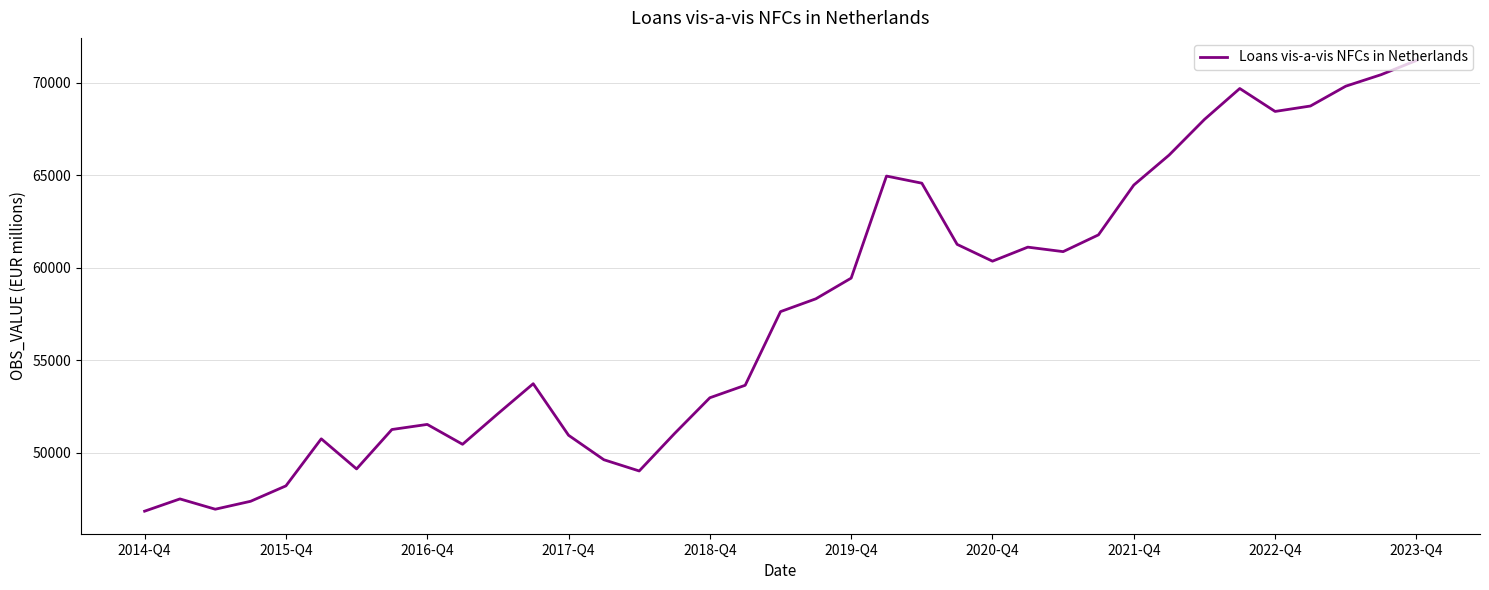

What is the maximum value shown in the chart?

71200.0